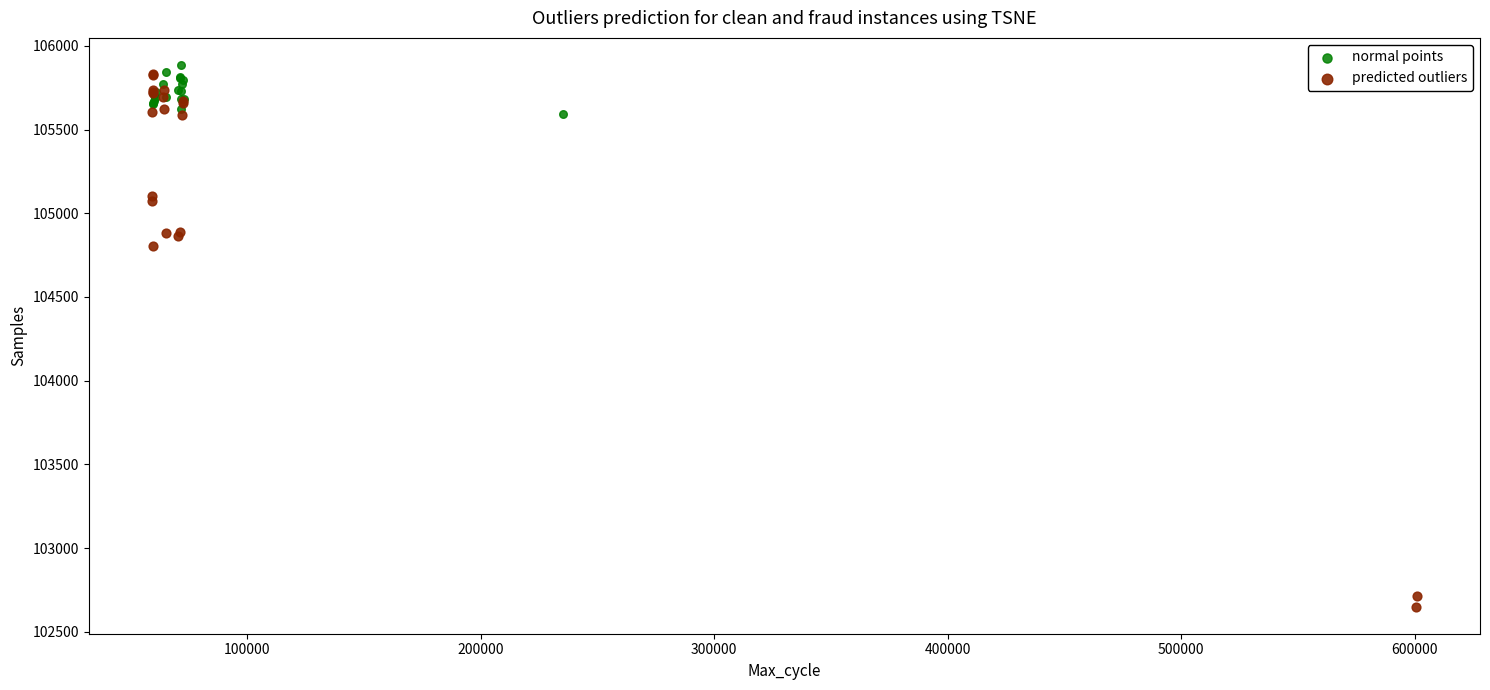

Which series contains the lowest Y value?

predicted outliers